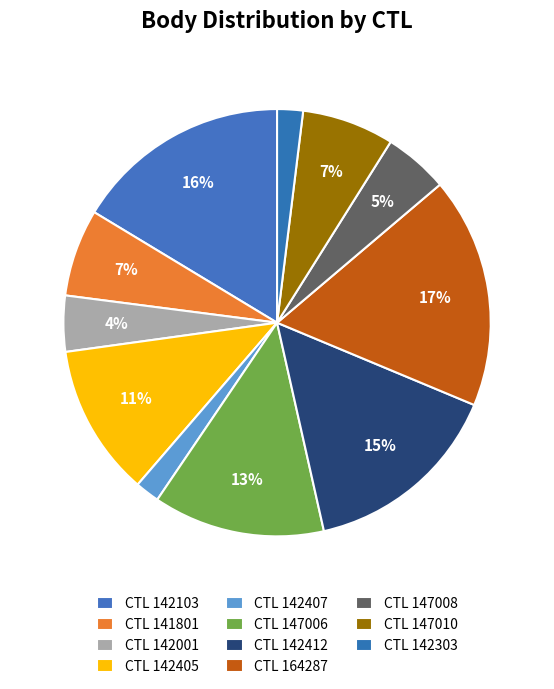

To the nearest percent, what is the difference between the largest and smallest slice percentages?

16%